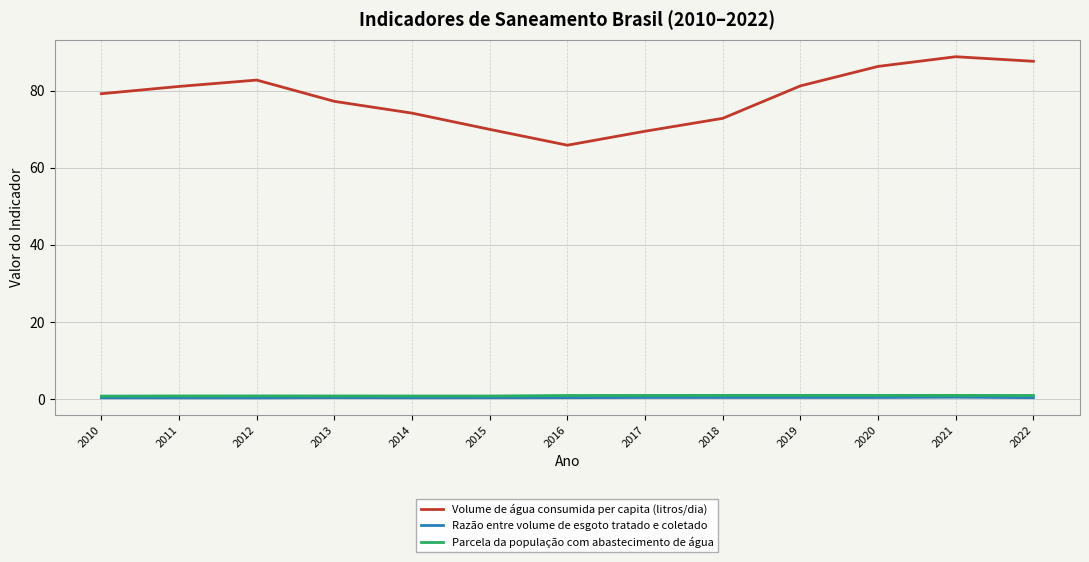

What is the smallest value displayed?

0.4